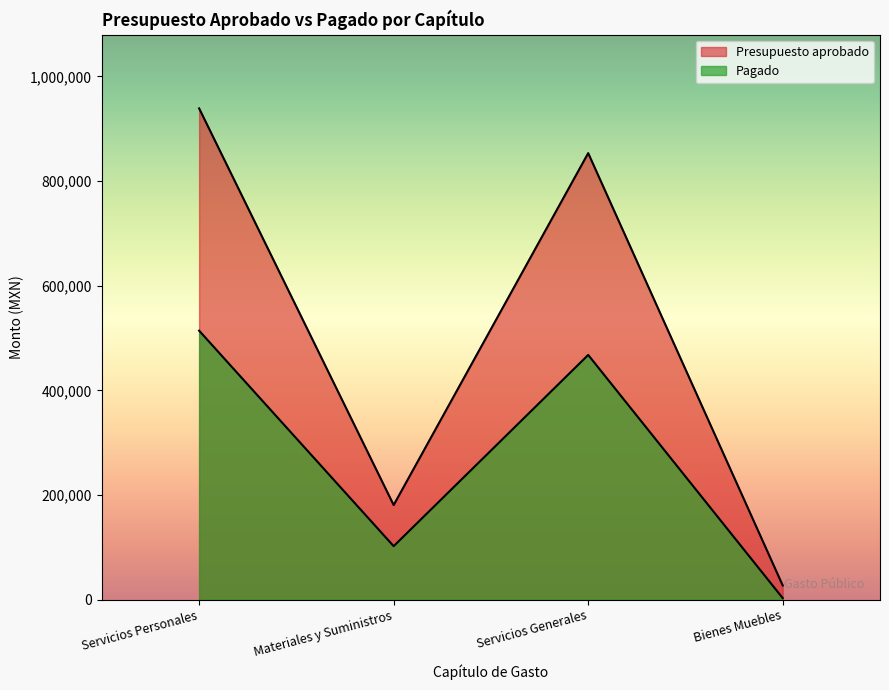

What is the value of the Pagado point at the 2nd from the left?

102160.0